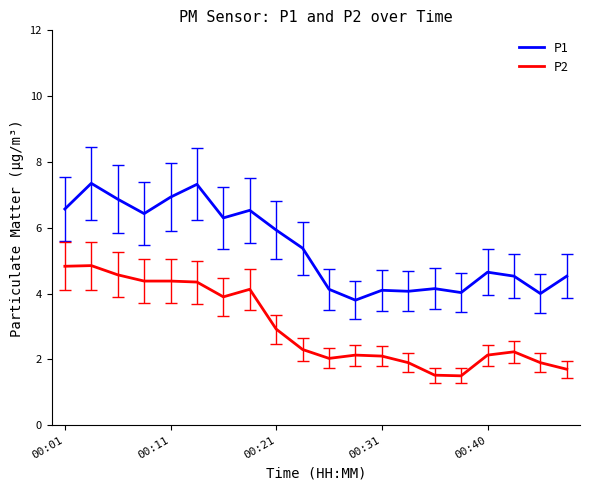

What are all the series names shown in the legend?

P1, P2